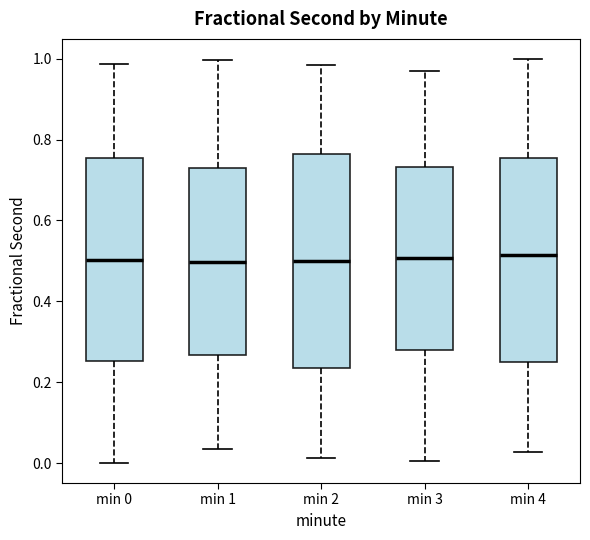

Reading left to right, read every box against the y-axis: the position of its median line, the range the box covers, and the ends of its whiskers. The values are not printed on the chart, so give them approximately, as read against the axis.

min 0: median 0.50, box 0.26 to 0.76, whiskers 0.00 to 0.98
min 1: median 0.50, box 0.26 to 0.74, whiskers 0.04 to 1.00
min 2: median 0.50, box 0.24 to 0.76, whiskers 0.02 to 0.98
min 3: median 0.50, box 0.28 to 0.74, whiskers 0.00 to 0.96
min 4: median 0.52, box 0.24 to 0.76, whiskers 0.02 to 1.00